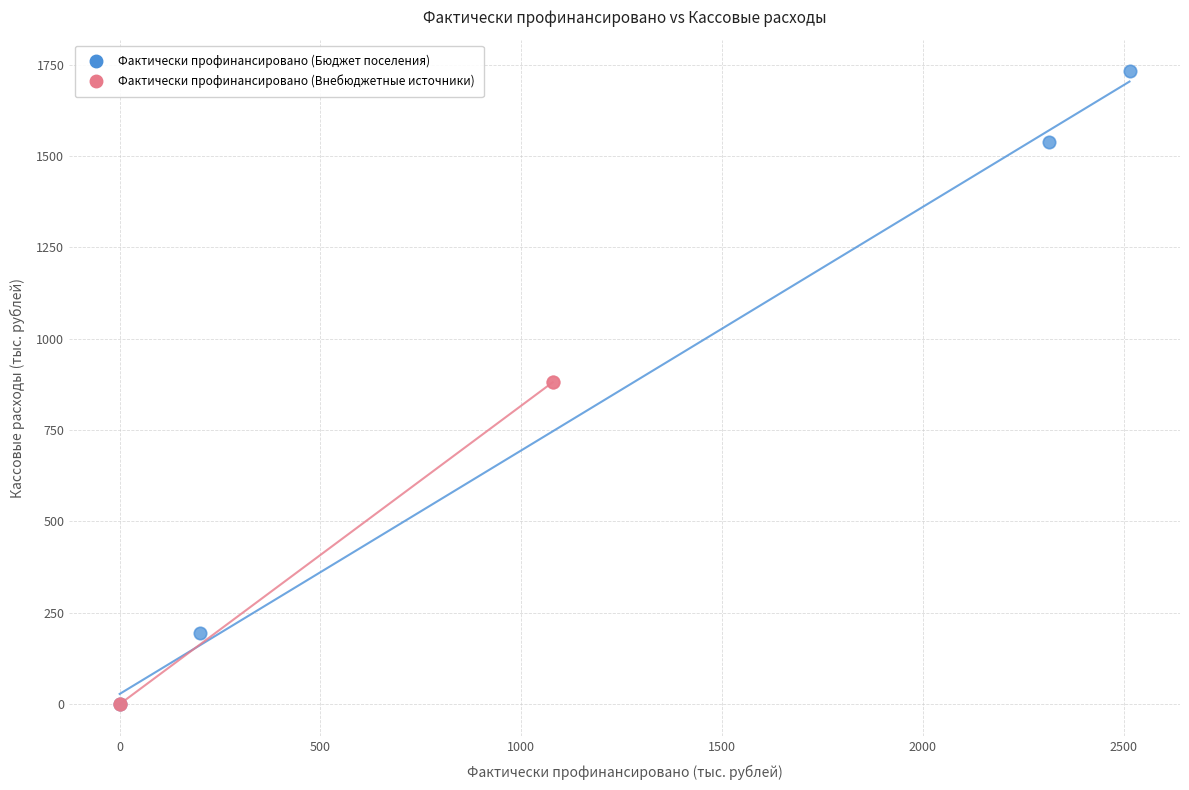

Which series has the largest Y range (max minus min)?

Фактически профинансировано (Бюджет поселения)